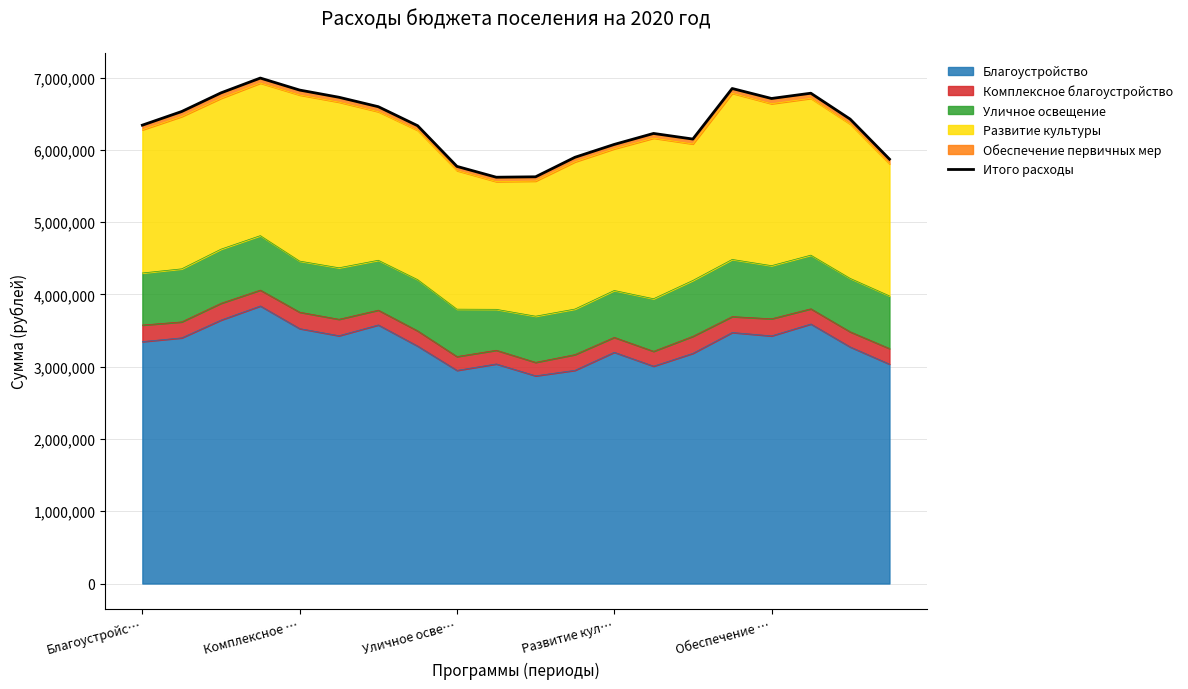

How many data points are less than 6425141?

10